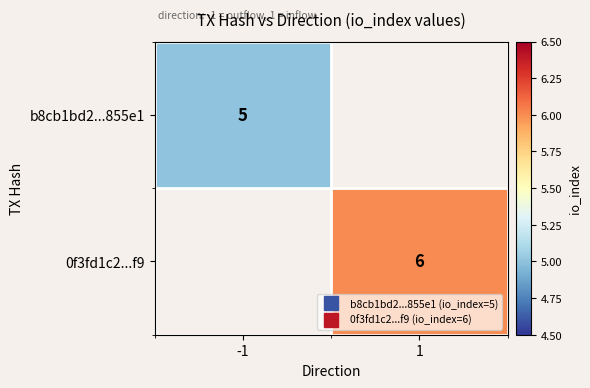

List the series in order of their peak value, lowest first.

b8cb1bd2...855e1, 0f3fd1c2...f9